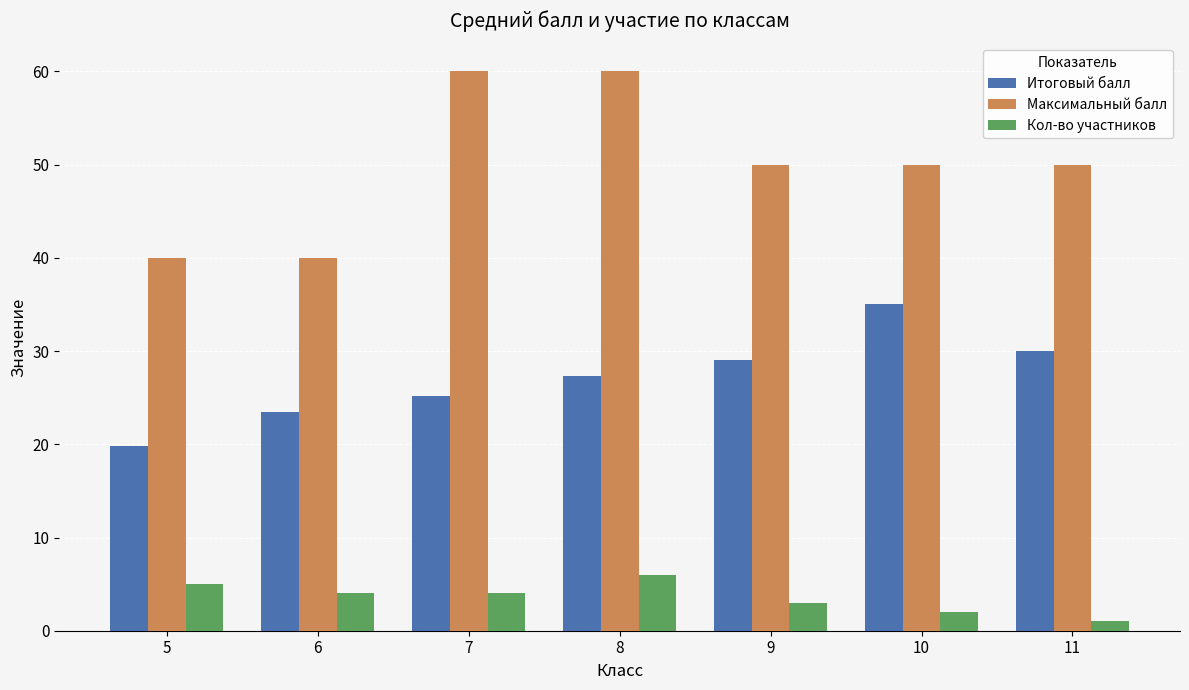

List the series in order of their overall mean, lowest first.

Кол-во участников, Итоговый балл, Максимальный балл